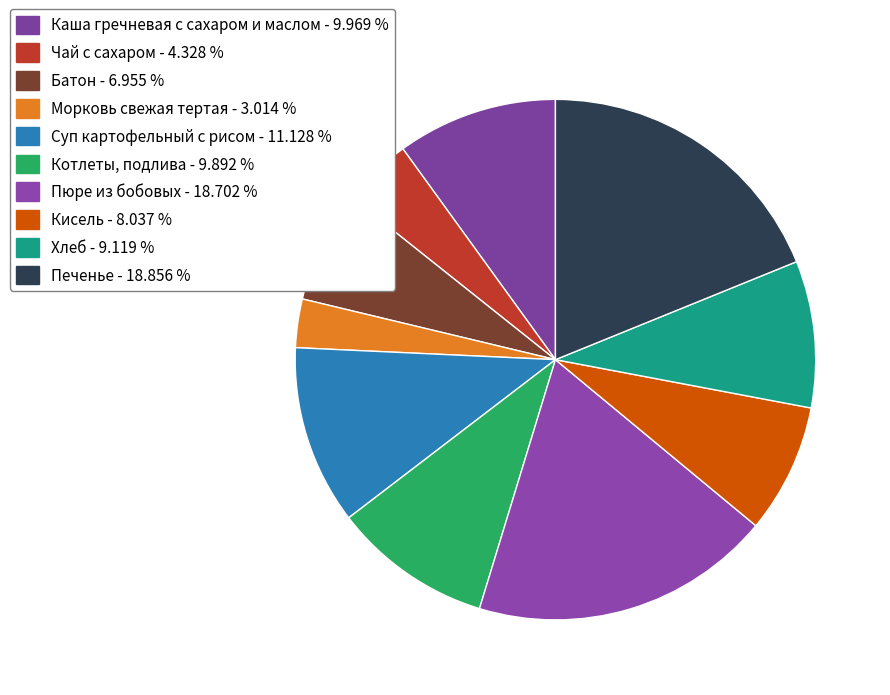

Is the sum of Печенье and Каша гречневая с сахаром и маслом greater than half?

No